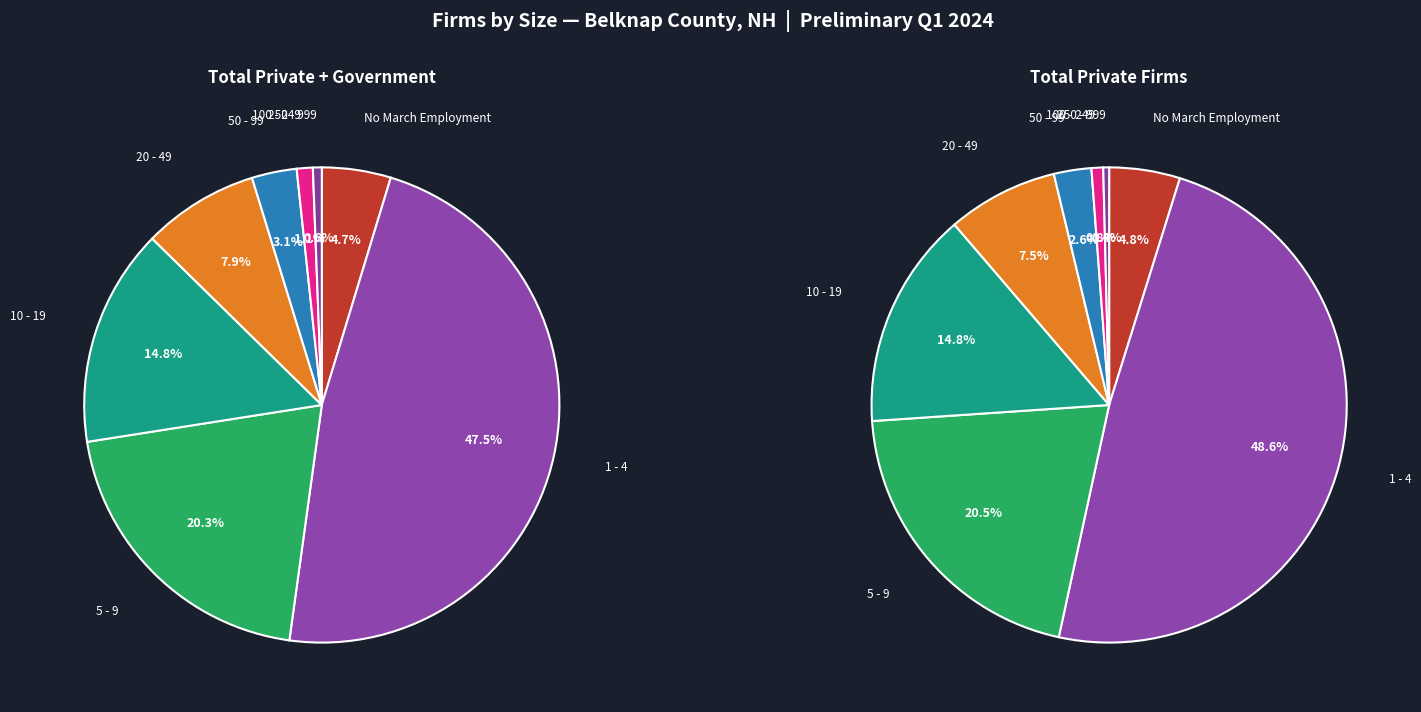

To the nearest percent, what is the combined percentage of 5 - 9 and 20 - 49?

28%